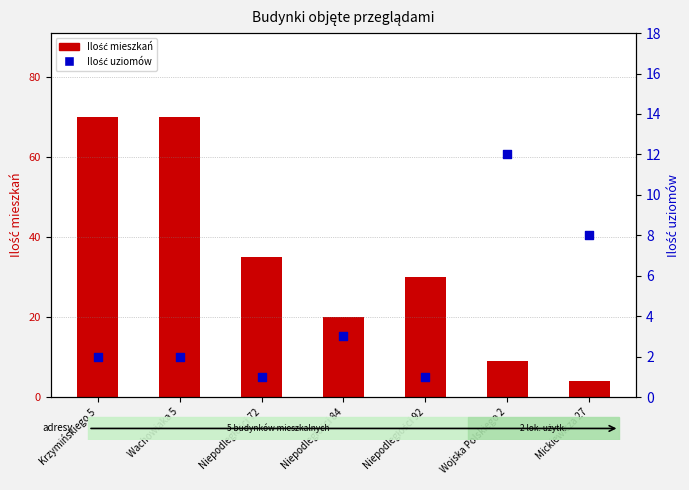

Is the value of Ilość mieszkań at Wojska Polskiego 2 greater than the value of Ilość uziomów at Niepodległości 84?

Yes